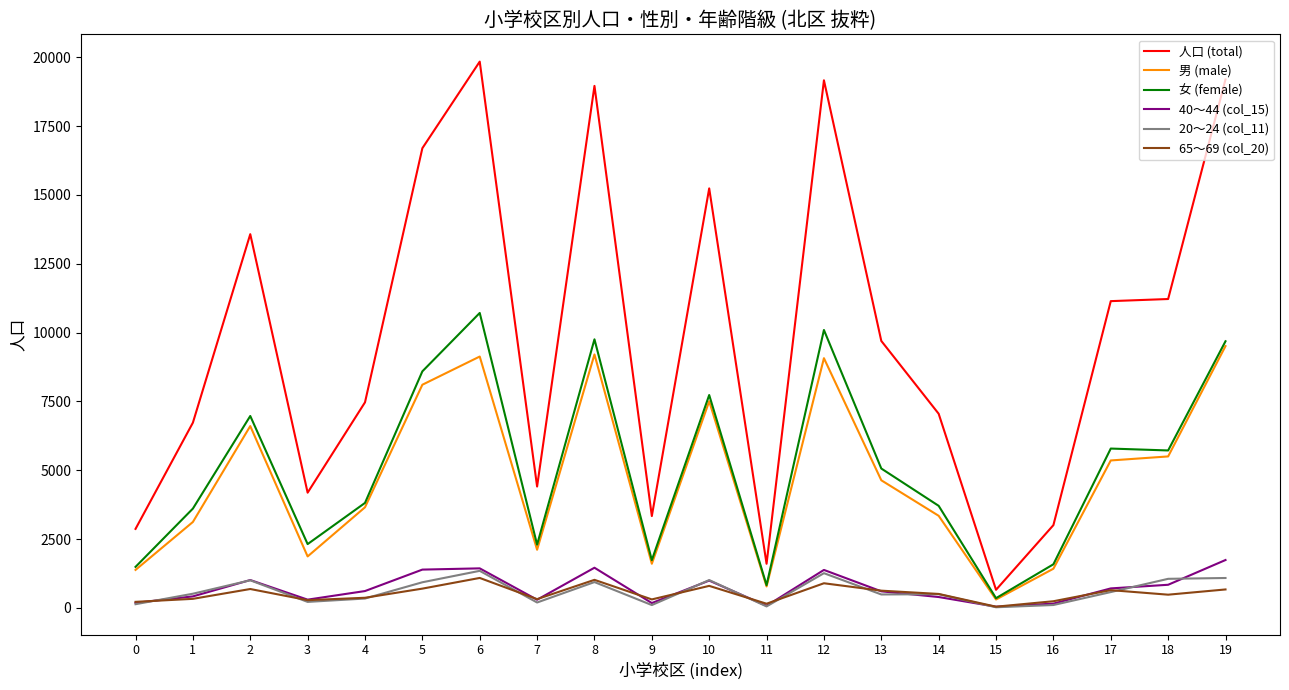

What is the smallest value displayed?

22